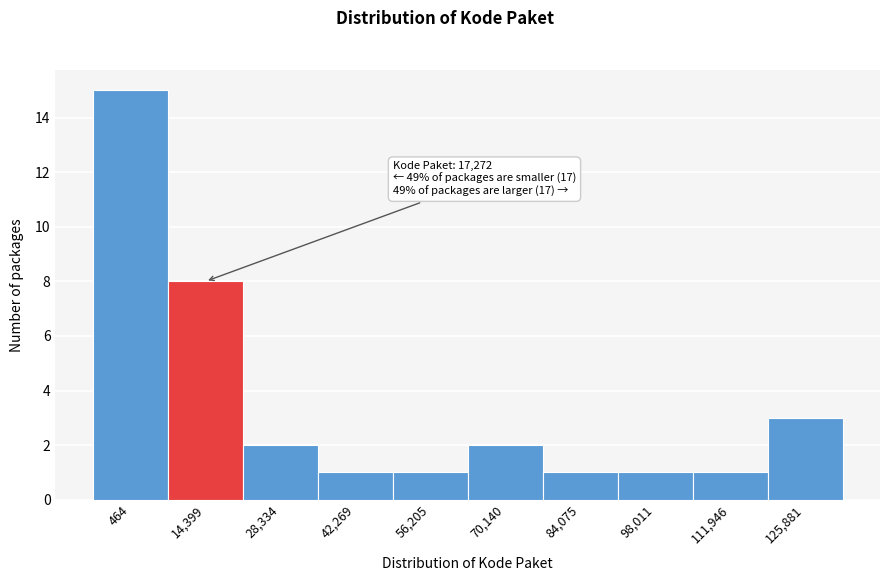

Reading right to left, what are all the values shown in this chart?

3	1	1	1	2	1	1	2	8	15